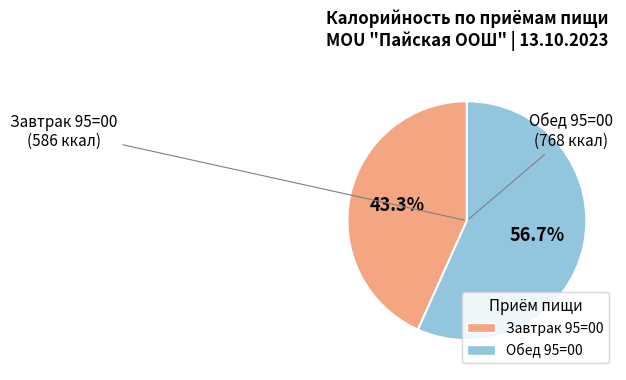

How many segments does this pie chart have?

2